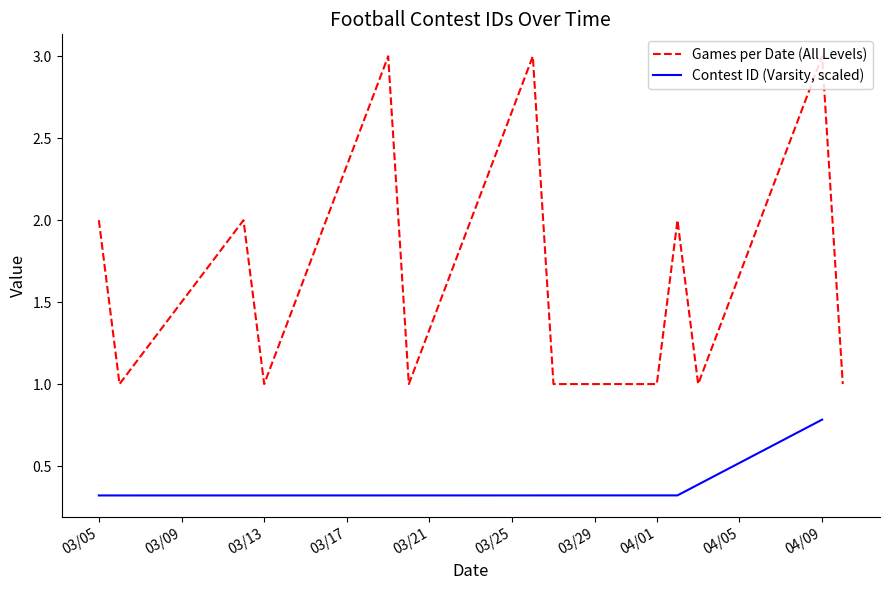

True or false: Contest ID (Varsity, scaled) has a value of 0.3 at 03/05.

True